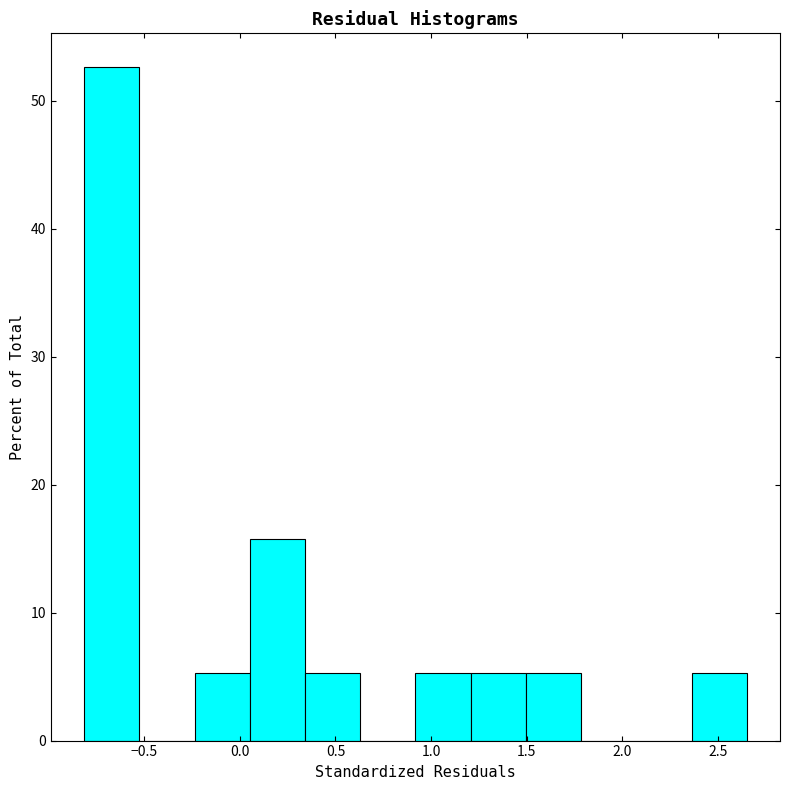

Reading left to right, list every bar in this chart as the range it spans on the x-axis followed by its height. Neither the bar edges nor the heights are printed on the chart, so give them approximately, as read against the axes.

-0.80 to -0.55: 53
-0.55 to -0.25: 0
-0.25 to 0.05: 5
0.05 to 0.35: 16
0.35 to 0.65: 5
0.65 to 0.90: 0
0.90 to 1.20: 5
1.20 to 1.50: 5
1.50 to 1.80: 5
1.80 to 2.05: 0
2.05 to 2.35: 0
2.35 to 2.65: 5